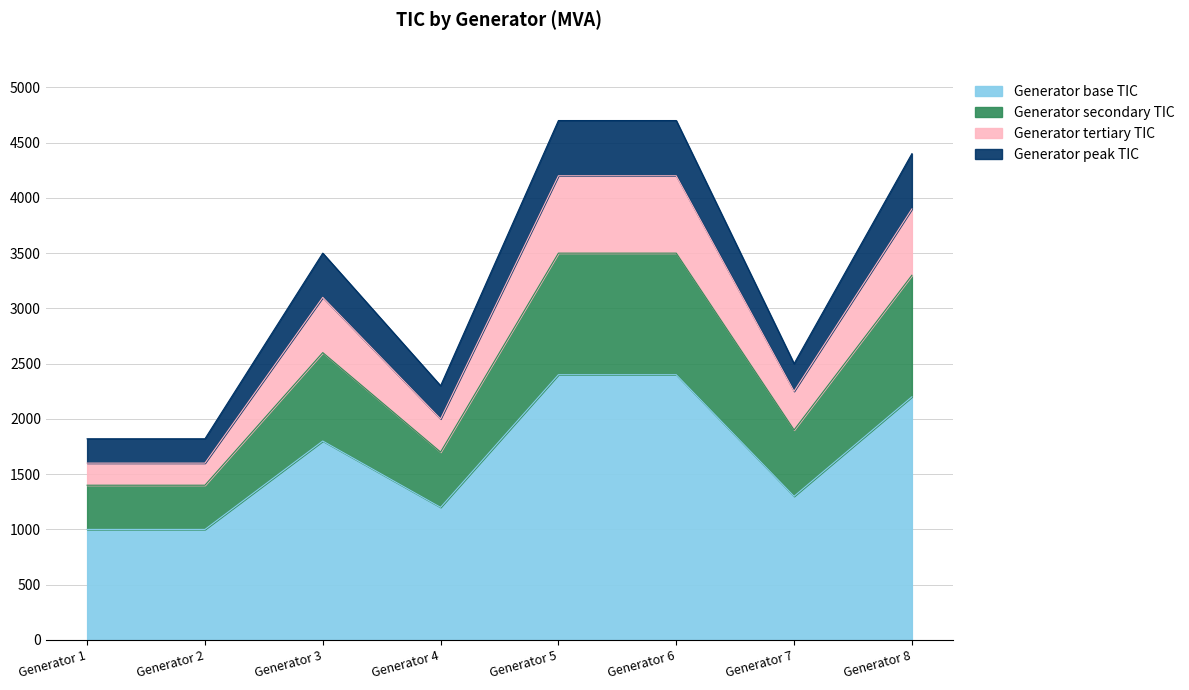

What is the greatest value displayed?

4700